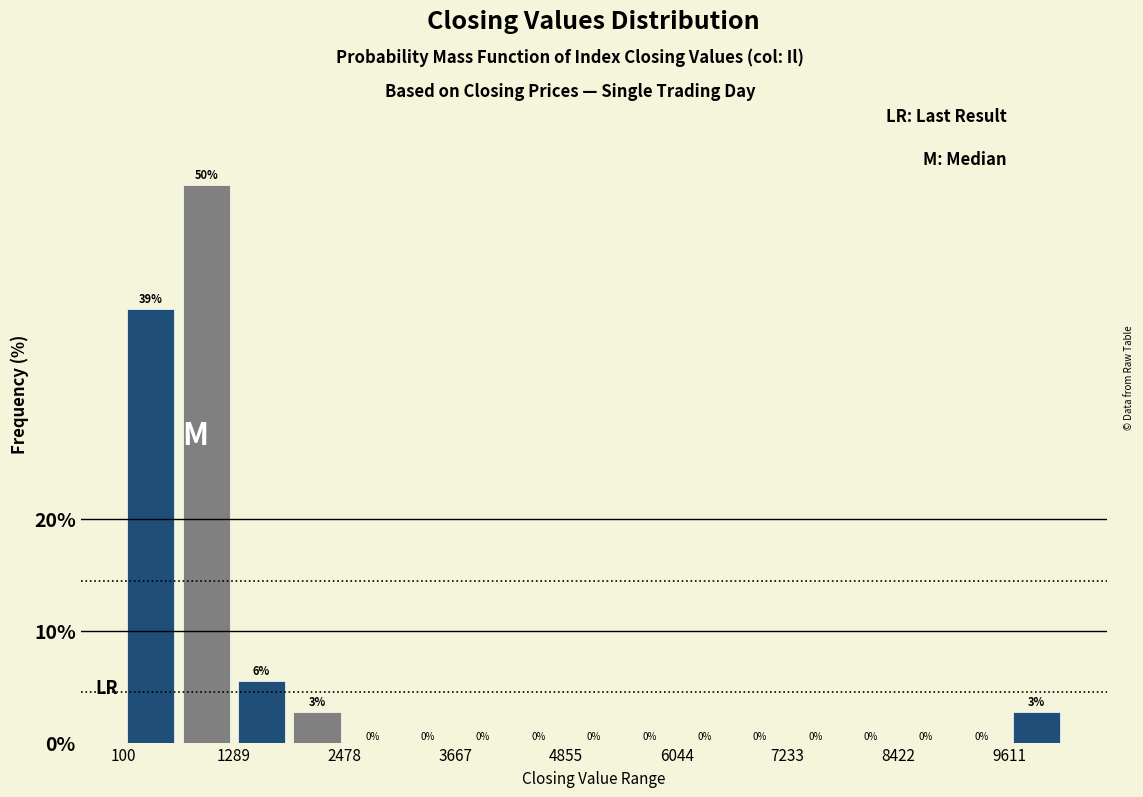

Around what value on the x-axis is the tallest bar? Give the approximate position of its centre, as read against the axis.

1000